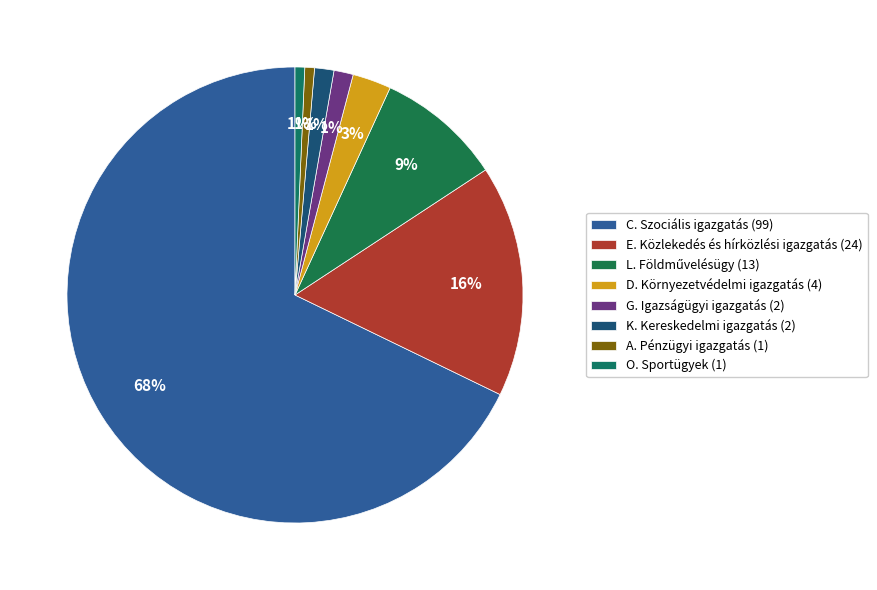

How many segments does this pie chart have?

8